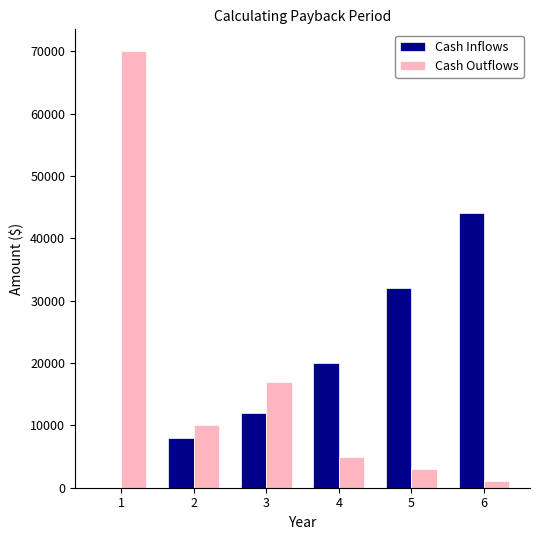

At which category is the sum across all series the highest?

1